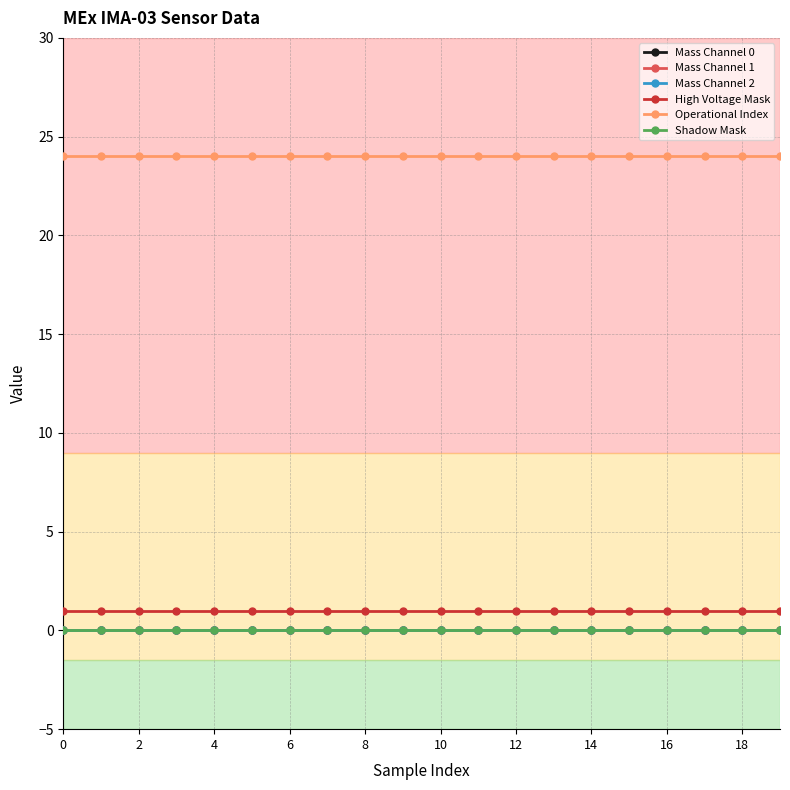

Is this an area chart (filled region under the line)?

No